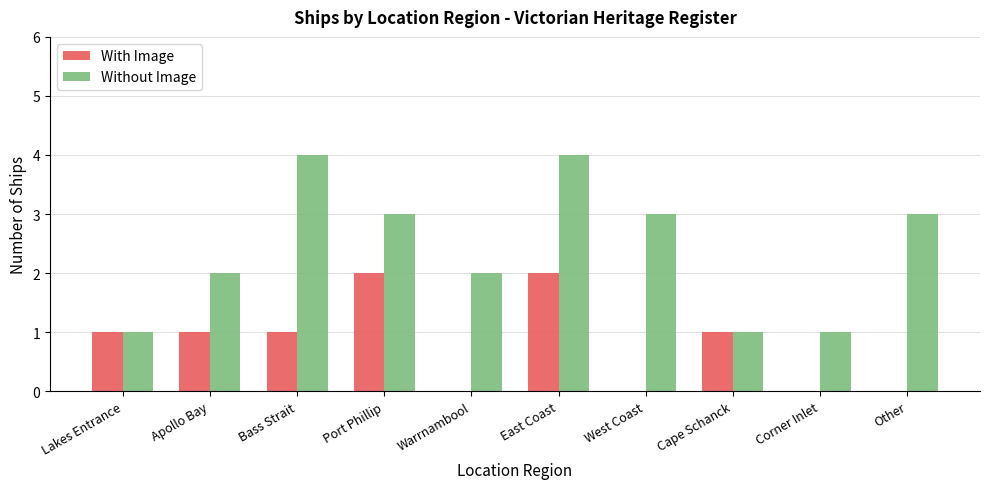

At which category is the sum across all series the highest?

East Coast